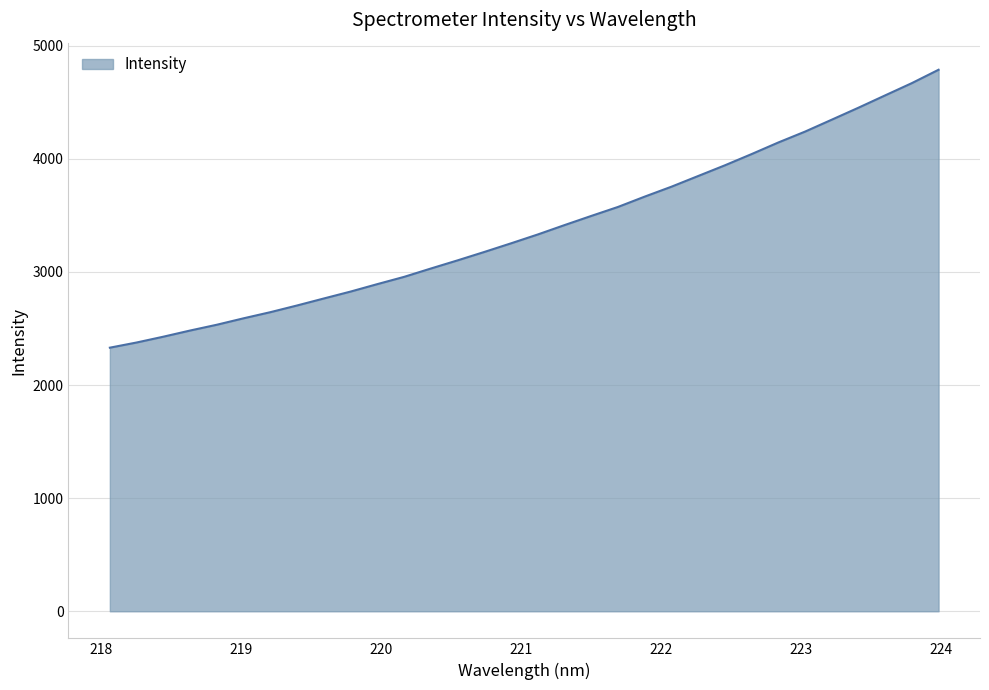

True or false: there are more than 1 points higher than both neighbors.

False